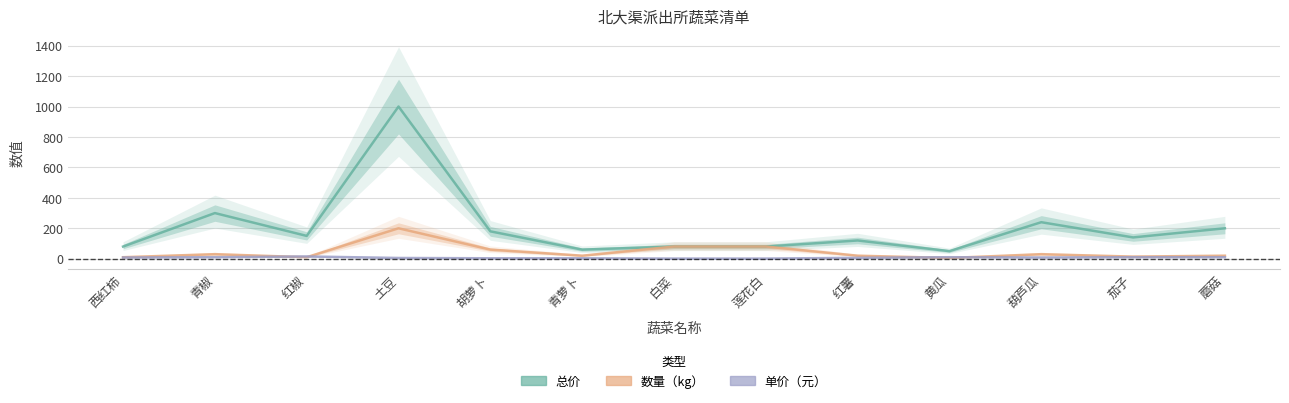

Rank the series by their maximum value, from lowest to highest.

单价（元）, 数量（kg）, 总价